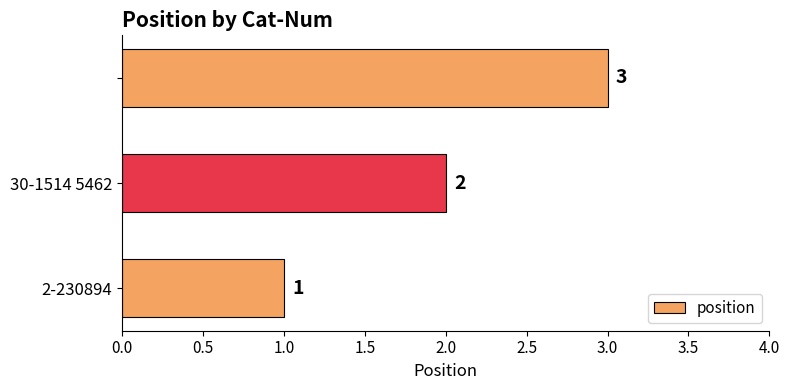

Are the bars grouped side by side (vs. stacked)?

No